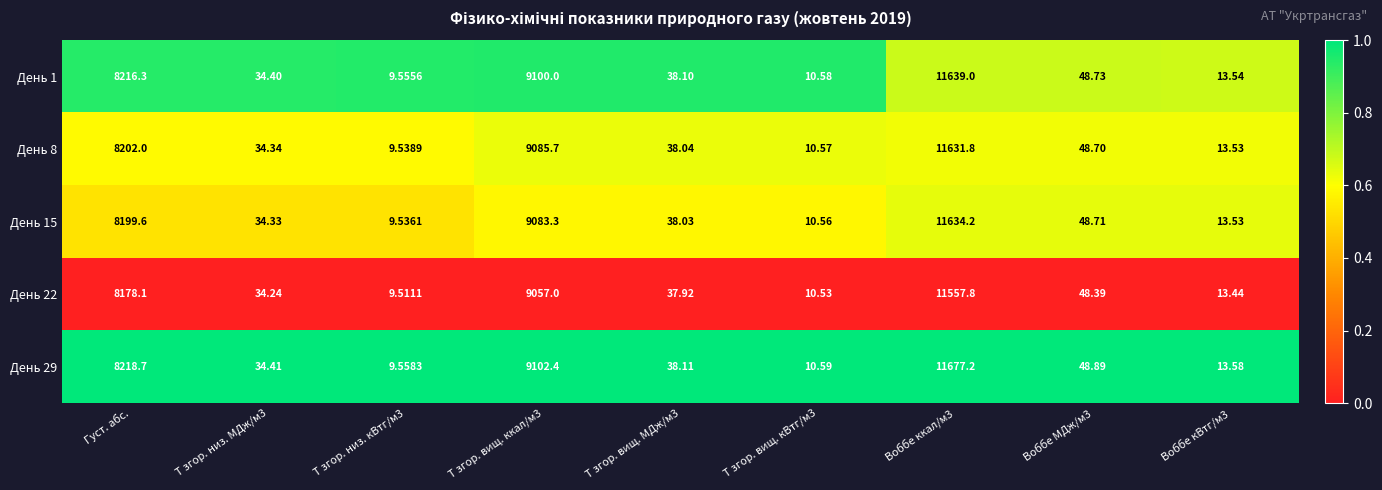

At which label does День 29 first exceed 38?

Густ. абс.